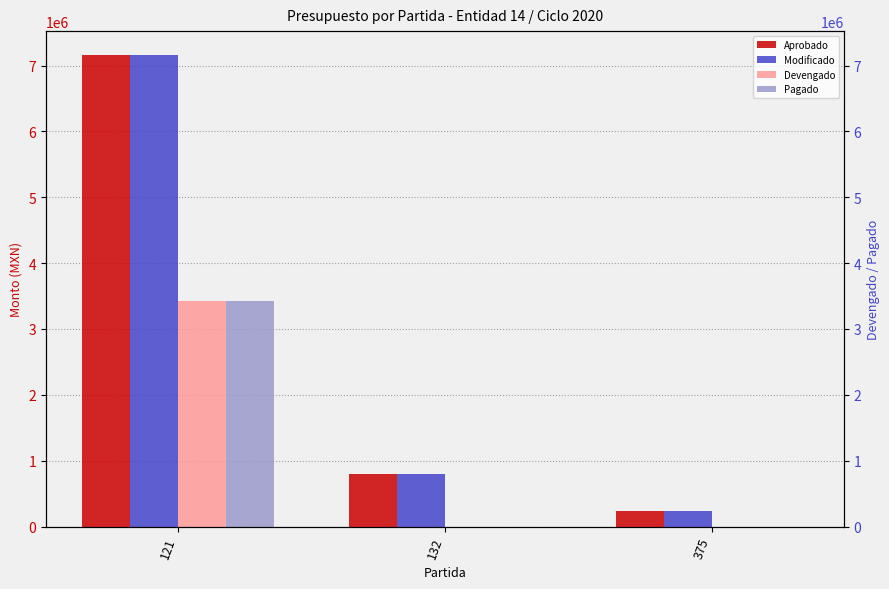

True or false: Aprobado has a value of 796103.0 at 132.

True